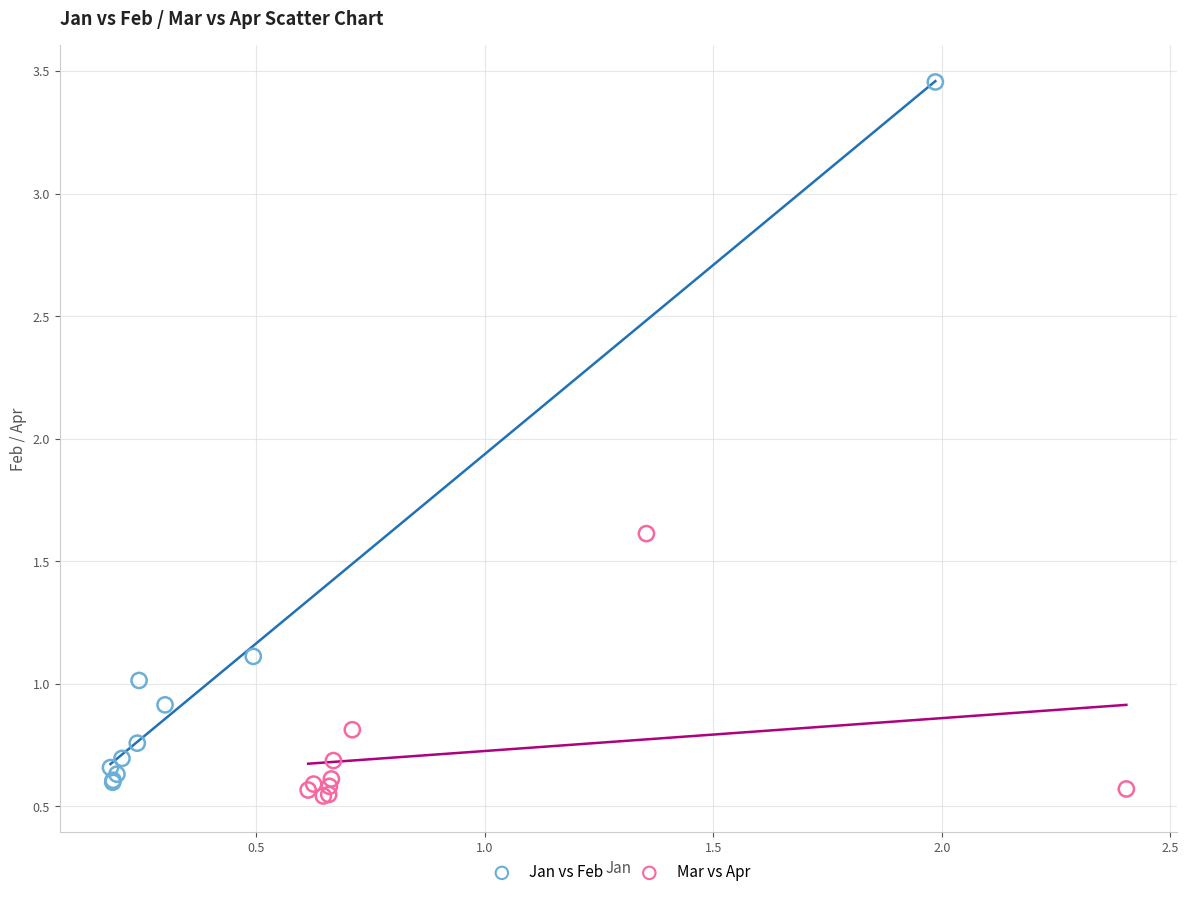

Which series reaches the maximum Y coordinate?

Jan vs Feb